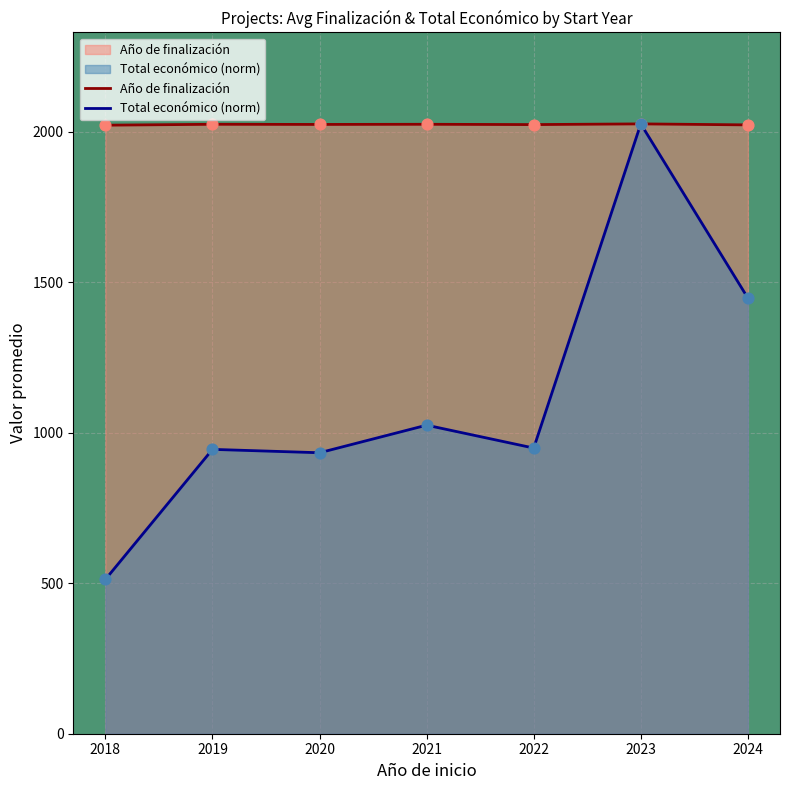

Which series contains the highest Y value?

Año de finalización